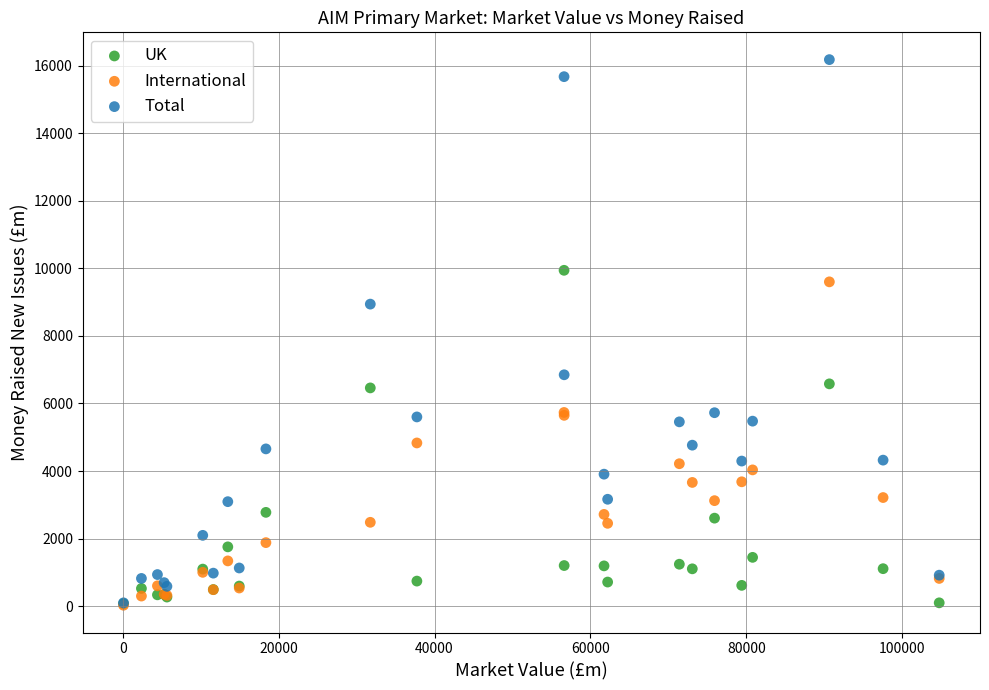

In the Total series, what Y value is closest to 8139?

8942.4